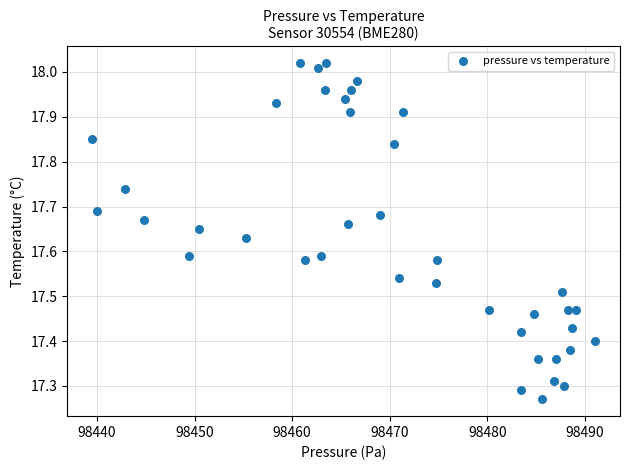

What is the range of X values (max minus min)?

51.5